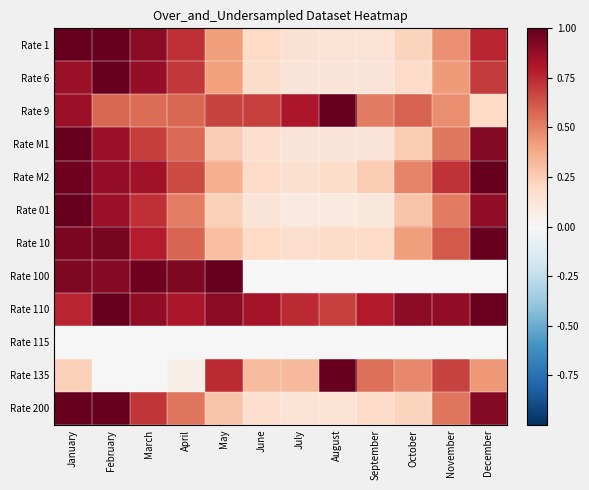

At which category is the sum across all series the highest?

January